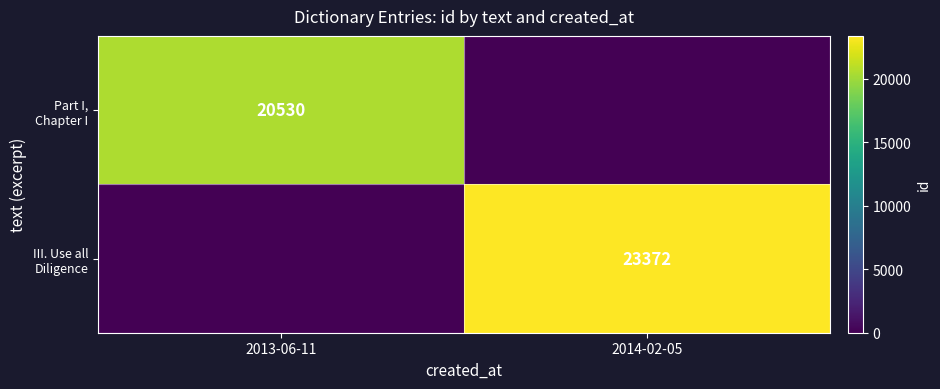

How many values in the Part I, Chapter I series are below 20530?

1